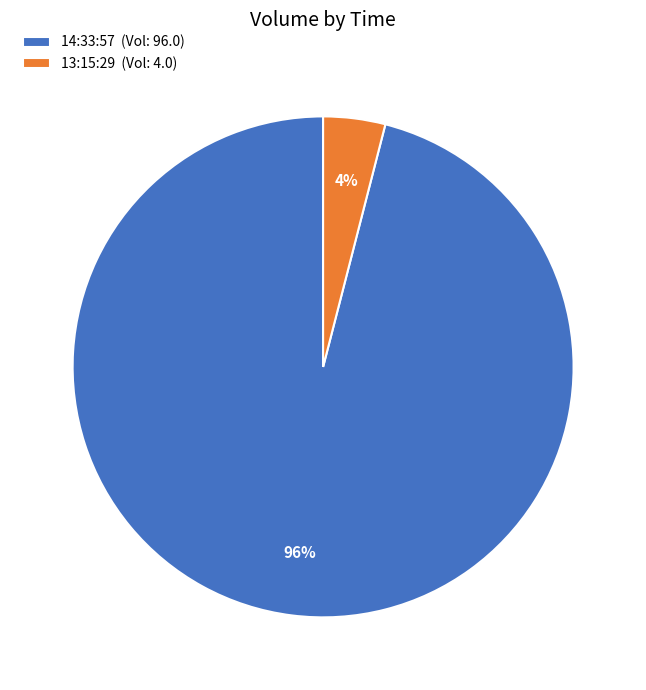

To the nearest percent, what portion does 14:33:57 represent?

96%